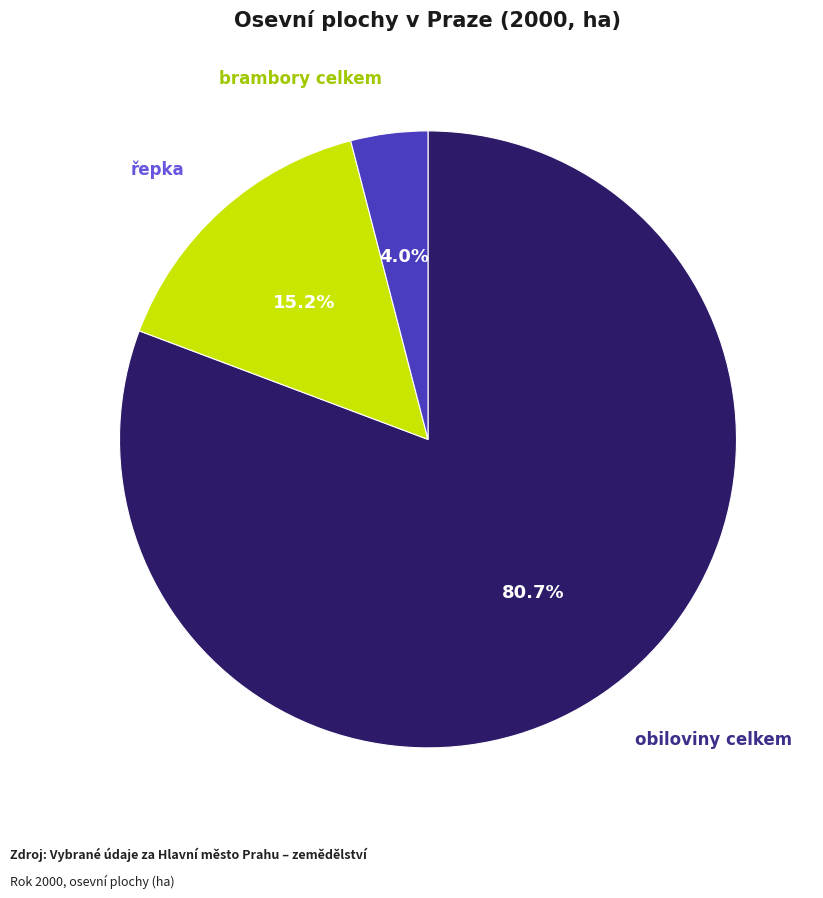

Does any single category account for the majority?

Yes